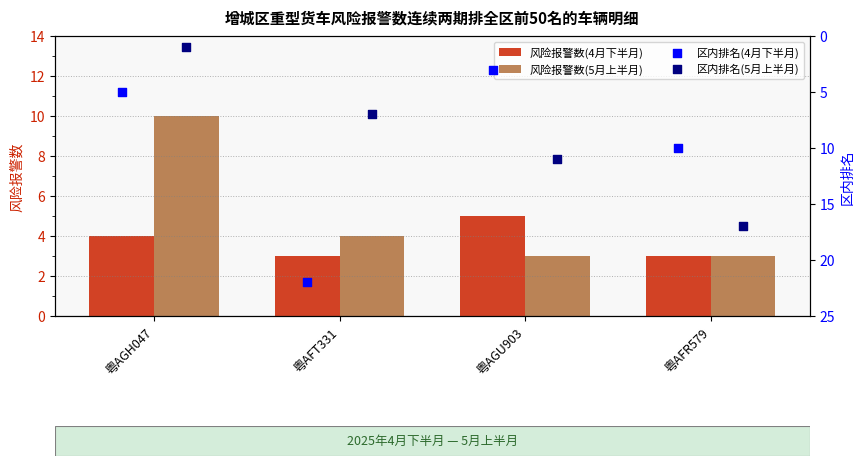

At how many categories does at least one series exceed 8?

4